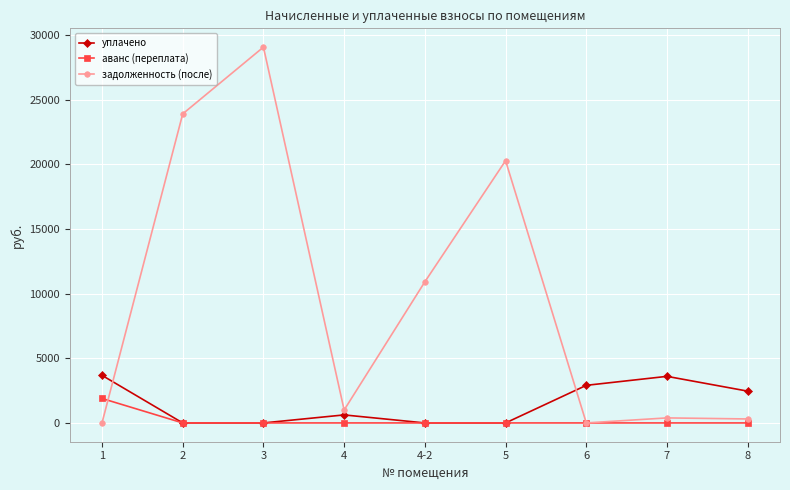

At which category is the sum across all series the highest?

3